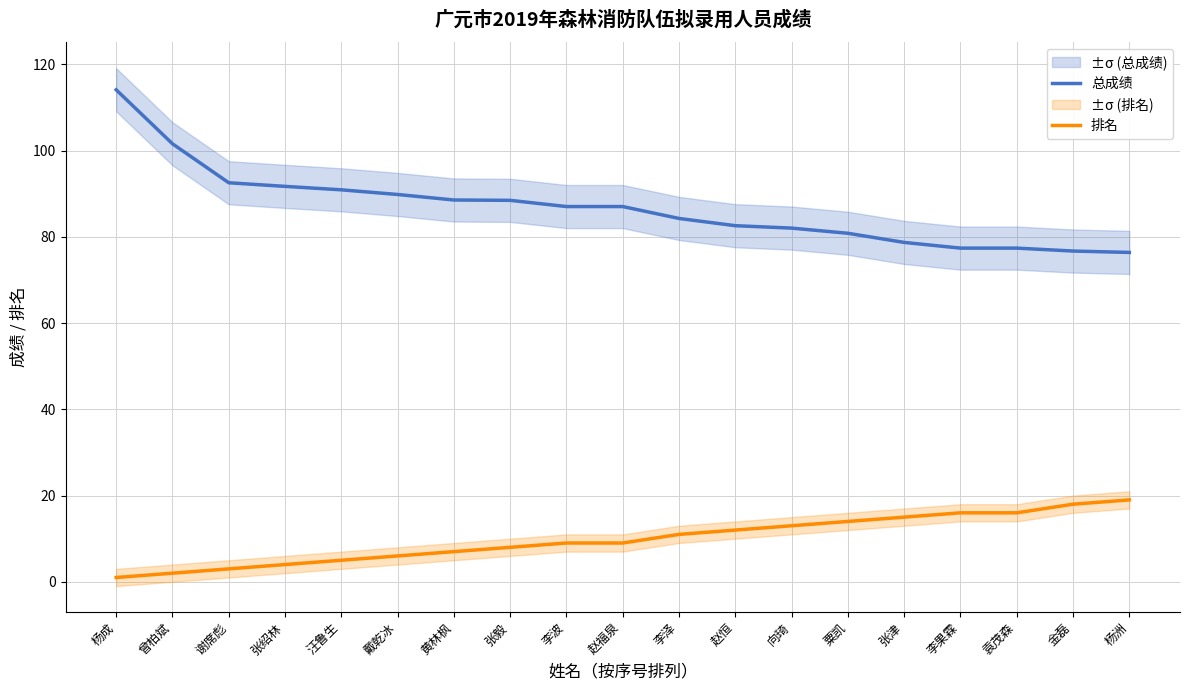

True or false: 总成绩 has a value of 91.7 at 张绍林.

True